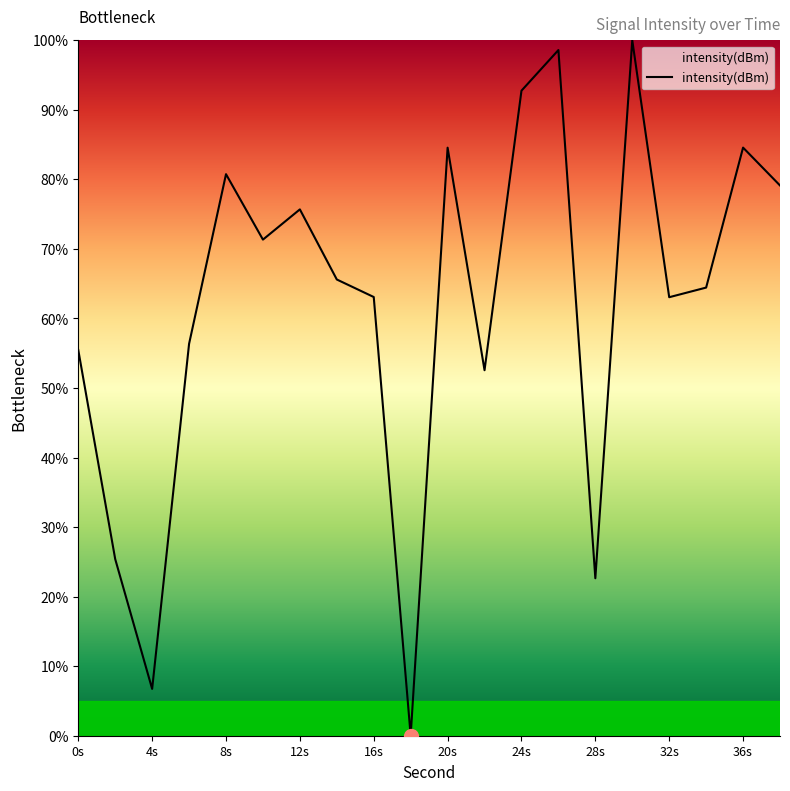

How many lines are shown in the chart?

1